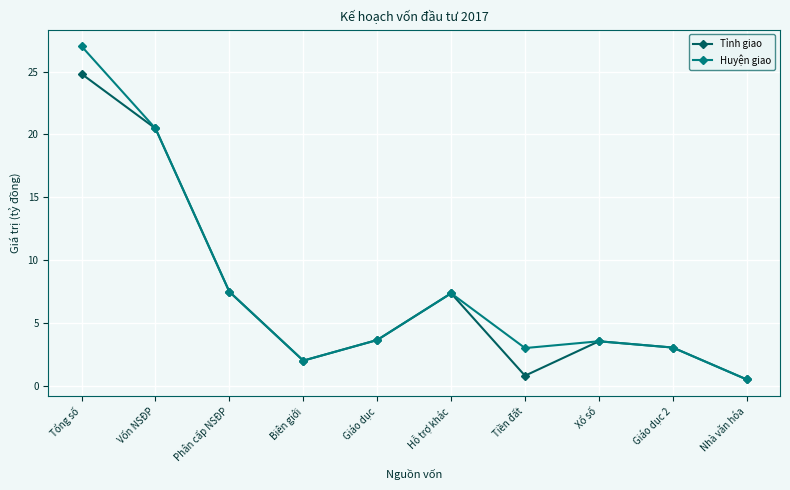

List the series in order of their peak value, highest first.

Huyện giao, Tỉnh giao